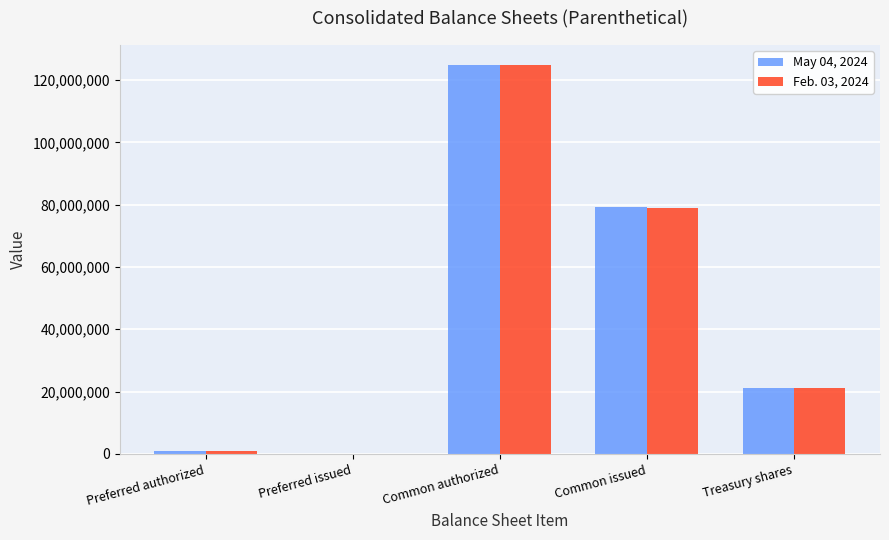

What is the total value across all series at Treasury shares?

42136124